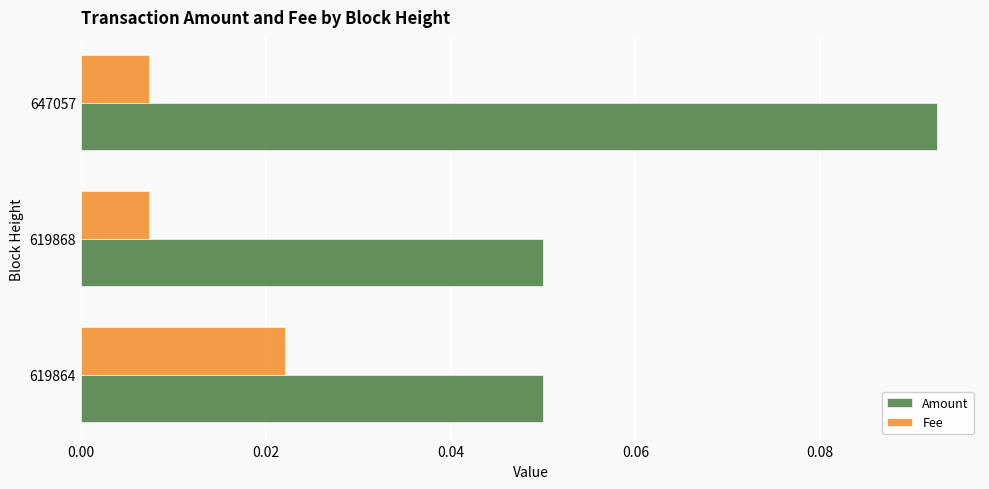

Rank the series by their maximum value, from highest to lowest.

Amount, Fee